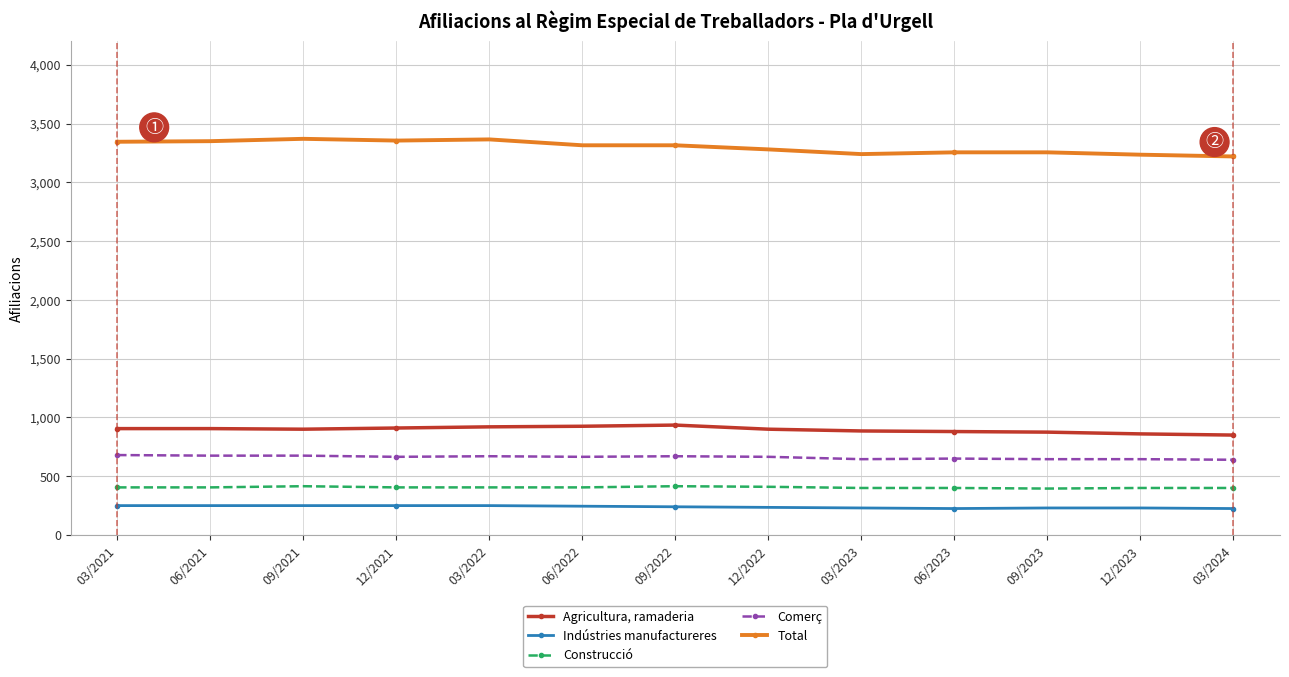

What is the label of the 6th point from the left?

06/2022